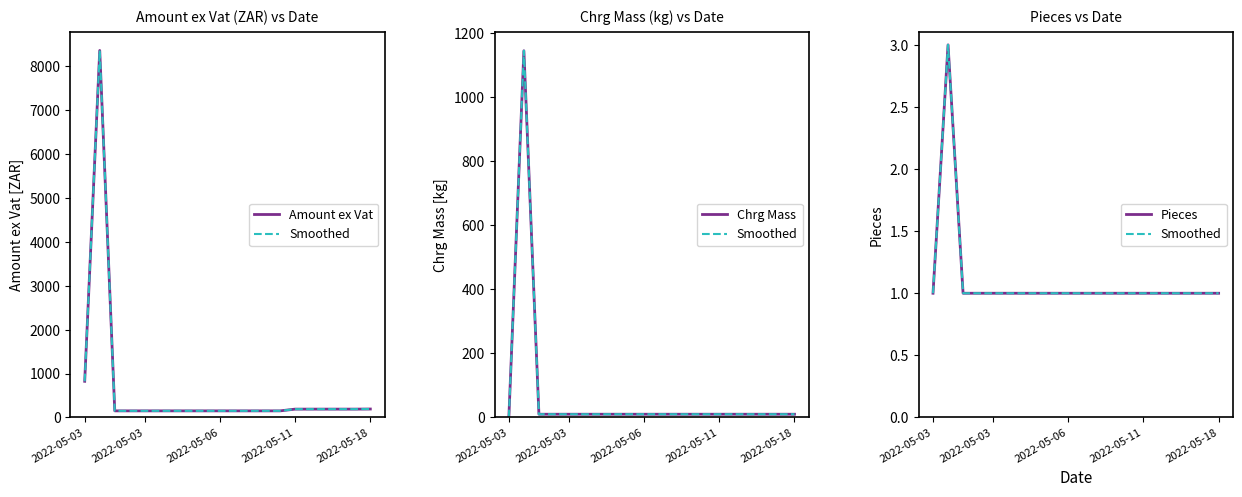

Between 13 and 7, which is larger?

13